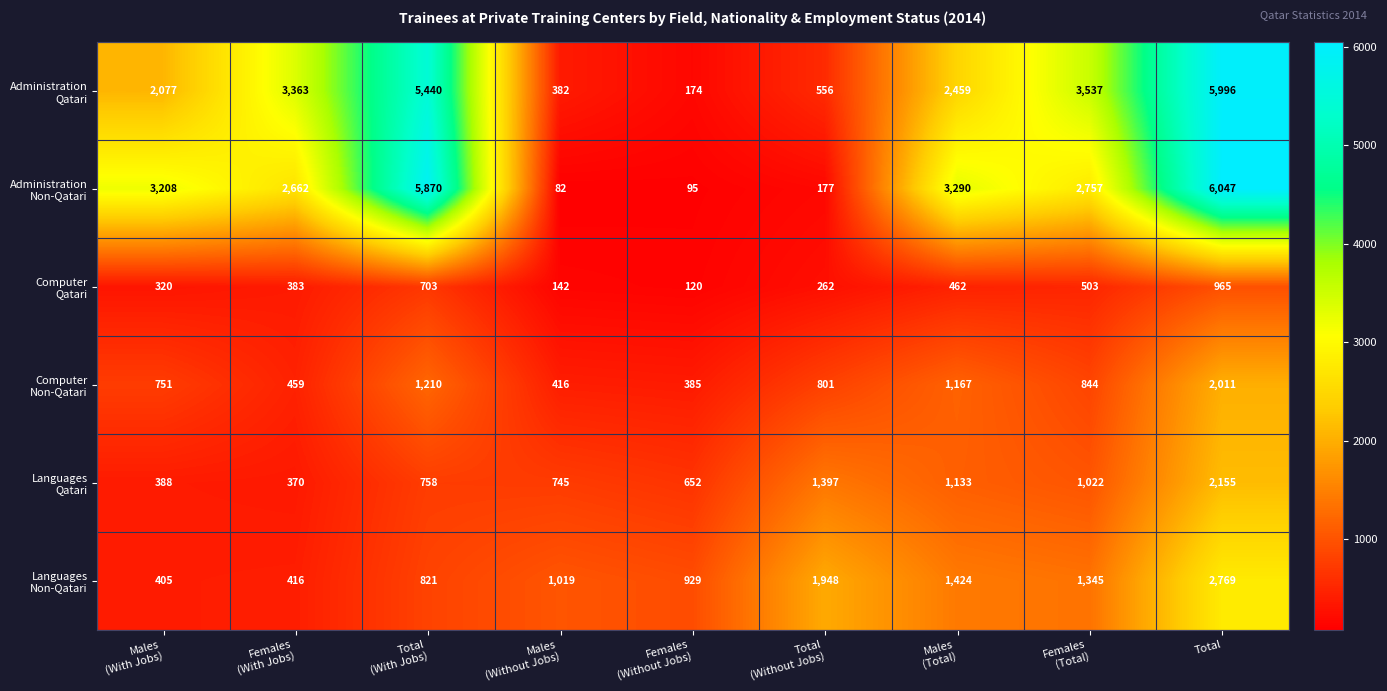

What is the maximum value shown in the chart?

6047